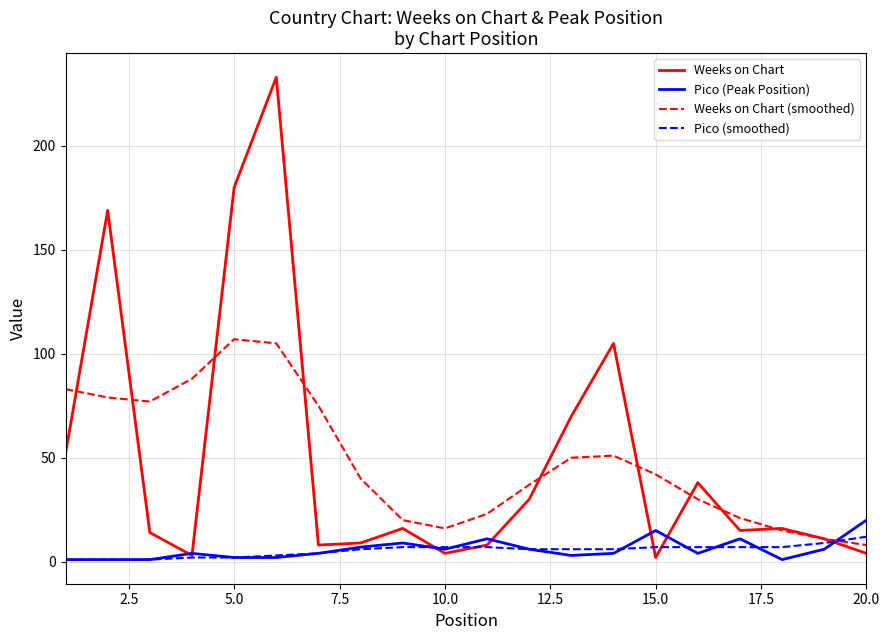

What is the sum of all Pico (Peak Position) values?

118